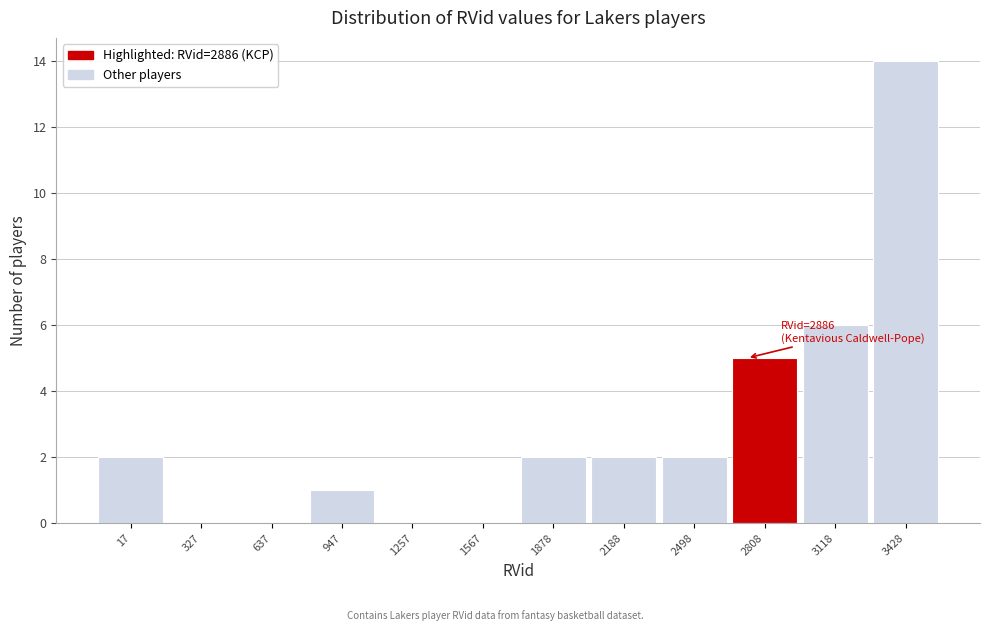

Reading left to right, list all the values displayed in this chart.

17=2	327=0	637=0	947=1	1257=0	1567=0	1878=2	2188=2	2498=2	2808=5	3118=6	3428=14